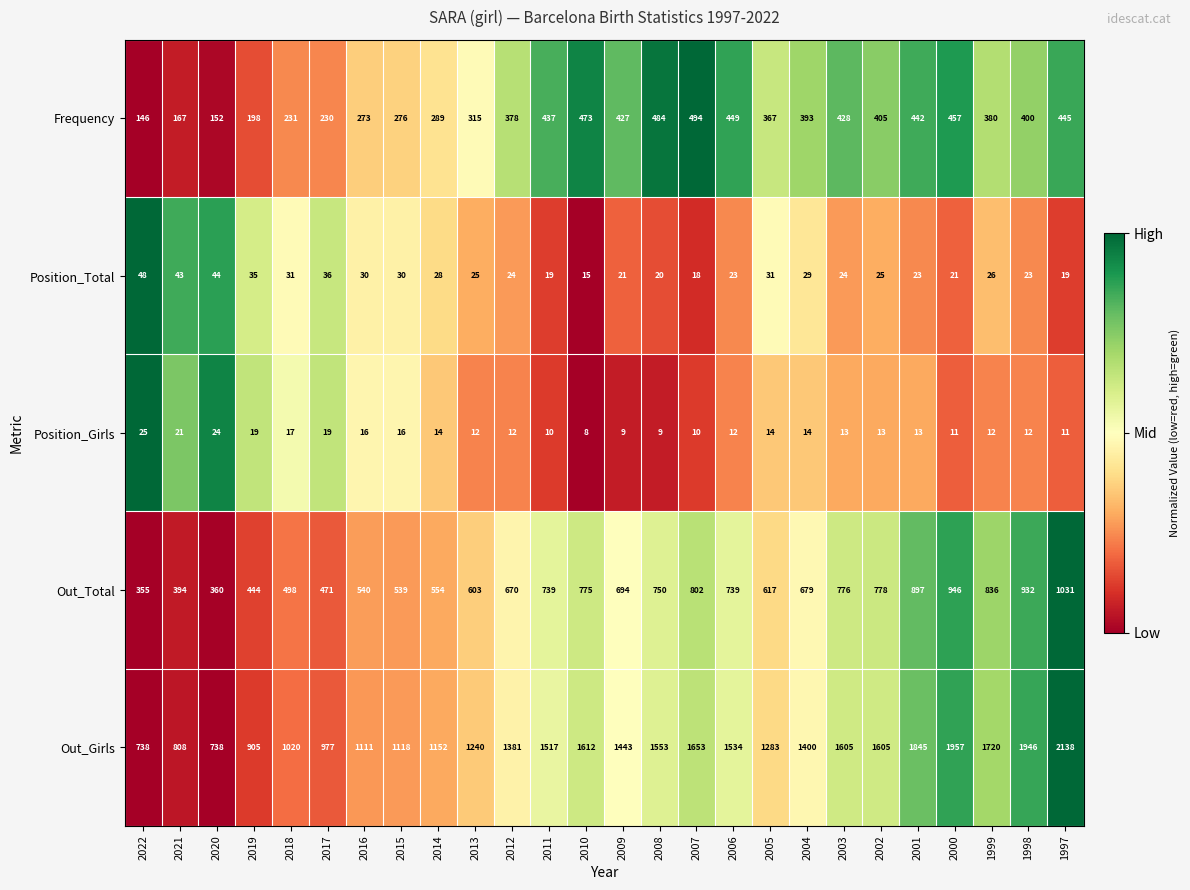

What is the difference between the Position_Total values at 1998 and 2011?

4